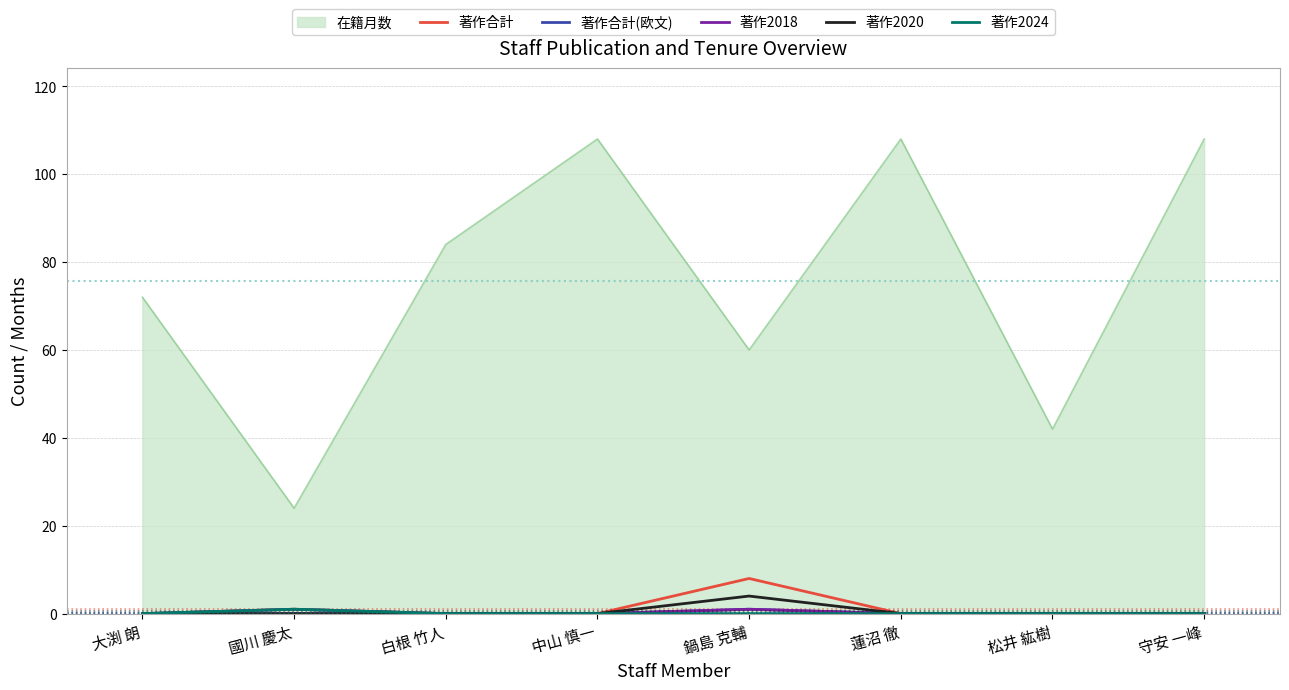

What position from the right is 白根 竹人?

6